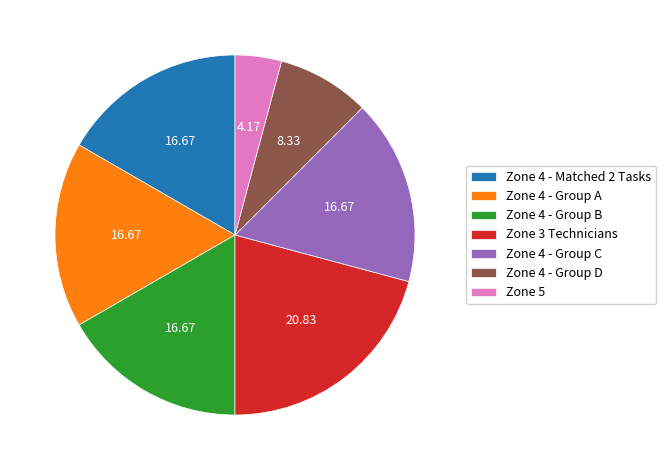

Does any single category account for the majority?

No